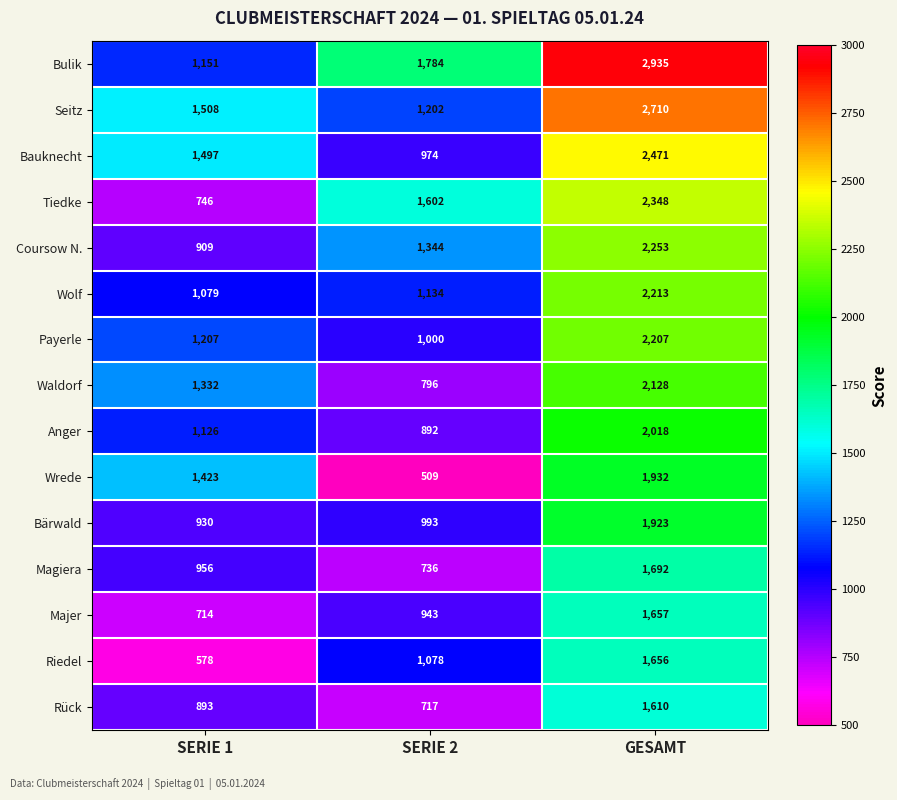

Read the Bulik value at SERIE 2.

1784